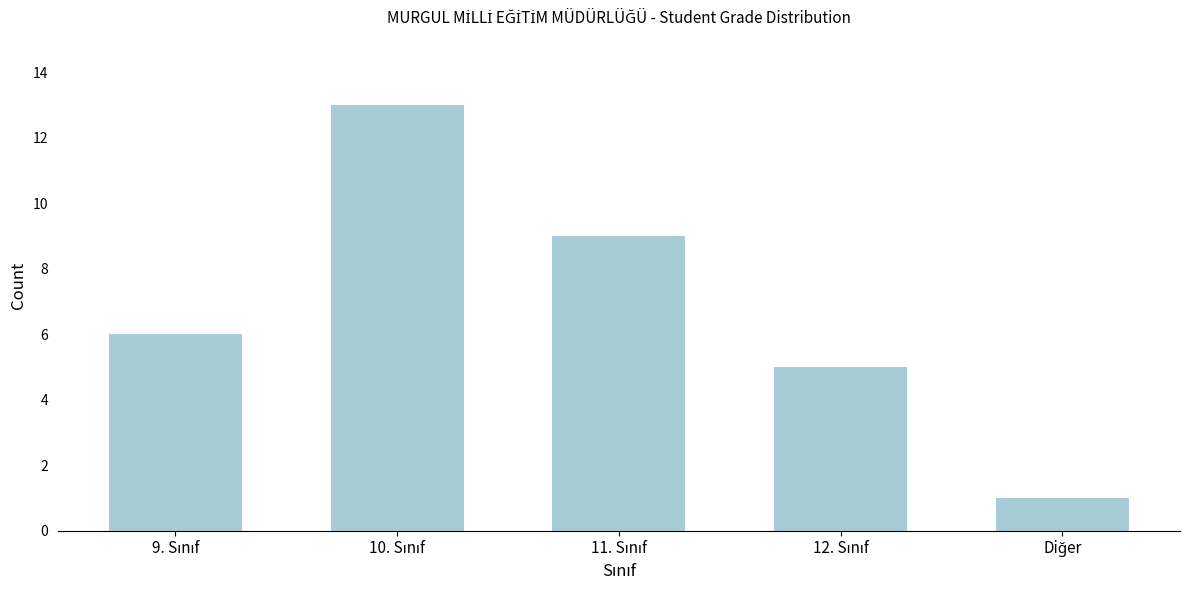

Reading left to right, what are all the values shown in this chart?

6	13	9	5	1